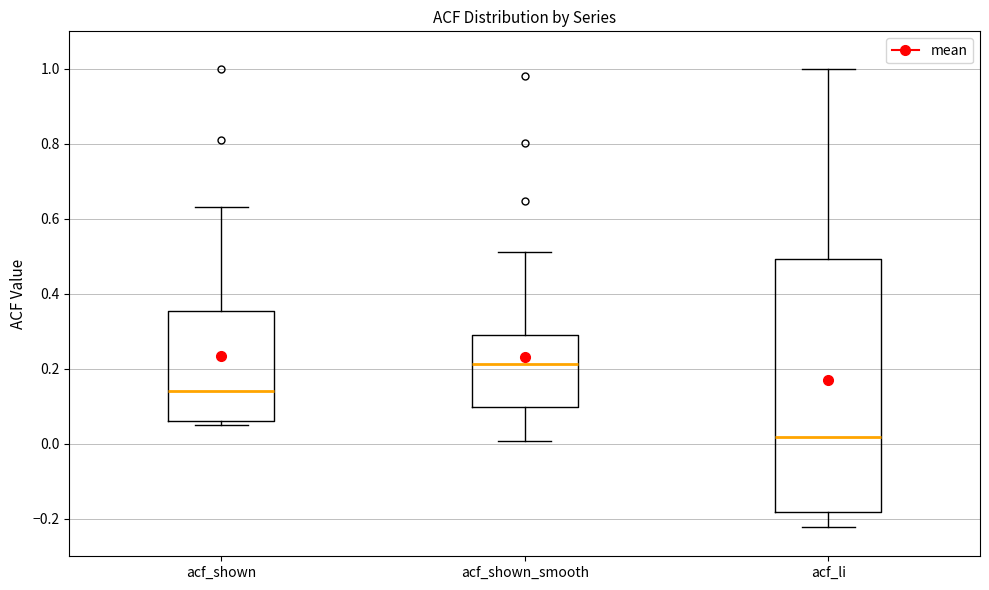

Comparing the boxes themselves (not the whiskers), which one is the tallest?

acf_li